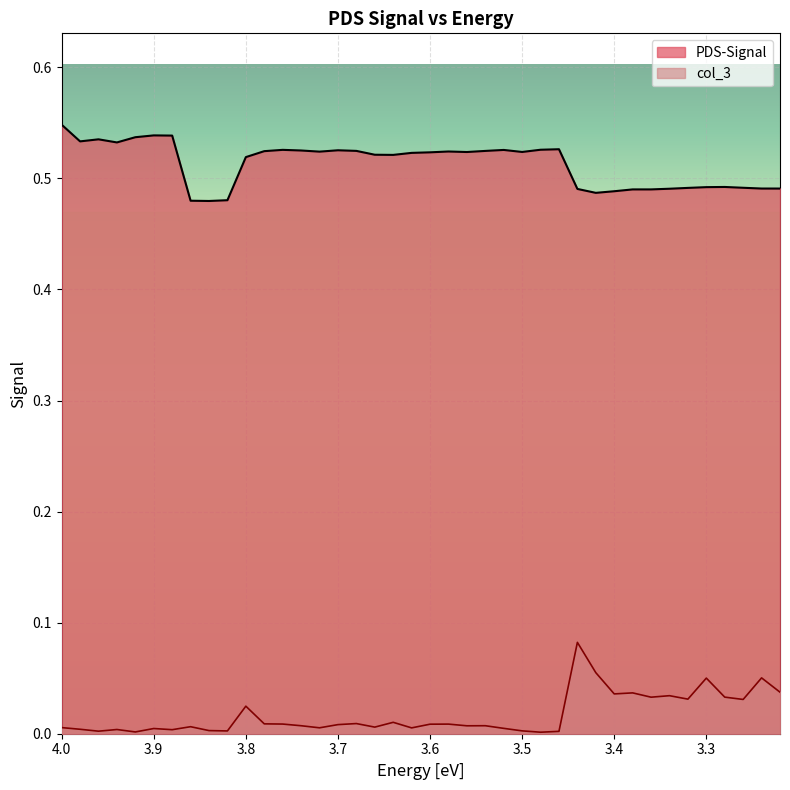

What is the label of the 38th point from the right?

3.96